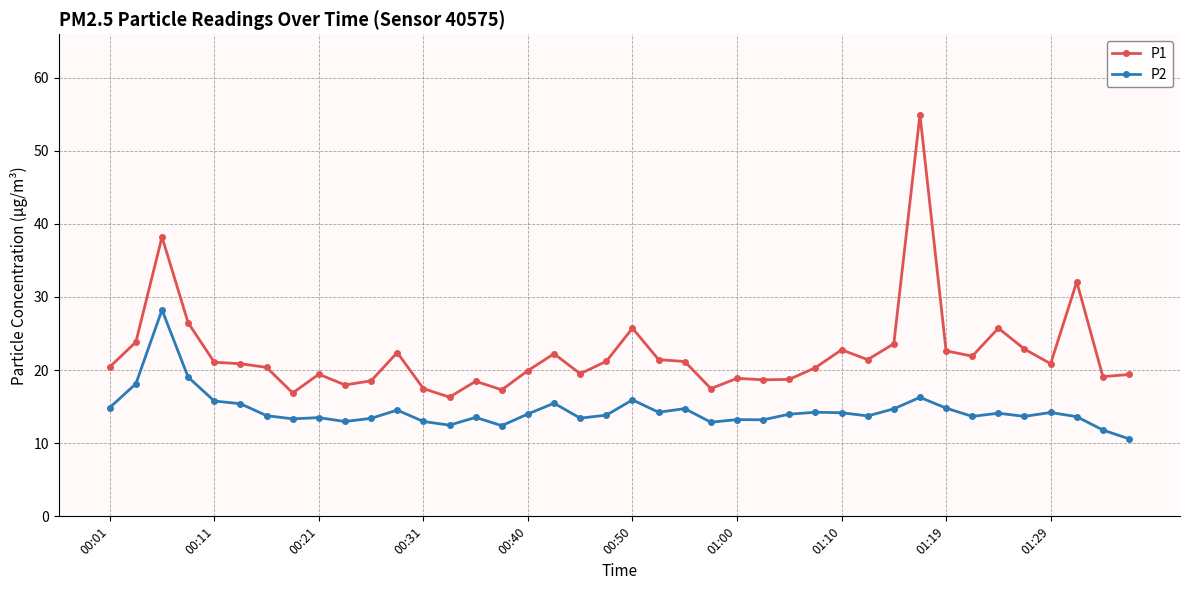

What is the highest value of the P2 series?

28.2